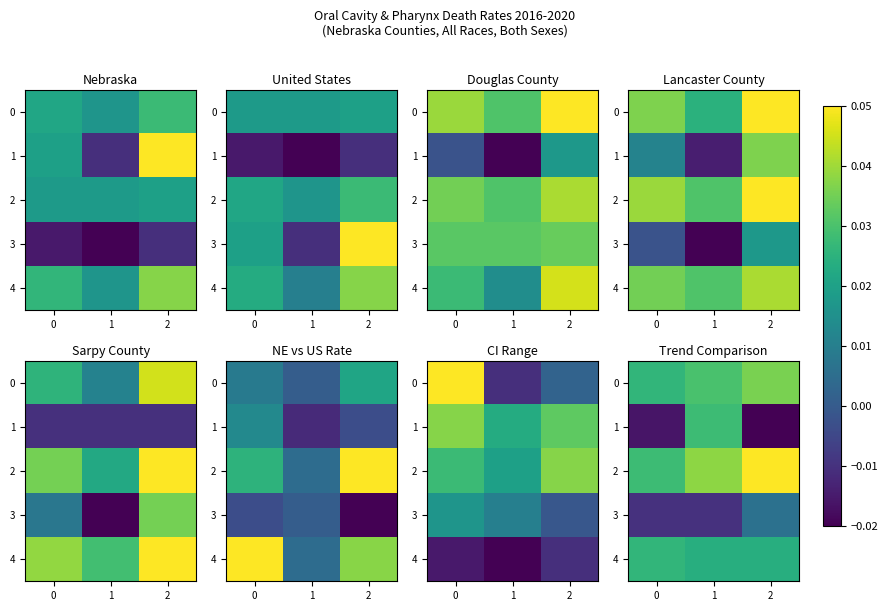

Which has a higher value, 2 or 1?

2